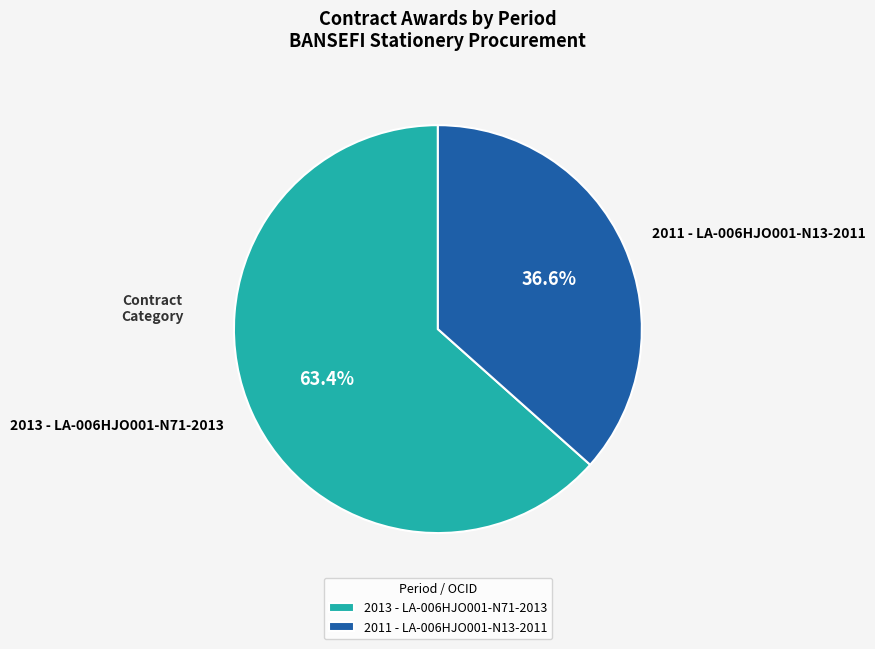

To the nearest percent, what portion does 2011 - LA-006HJO001-N13-2011 represent?

37%